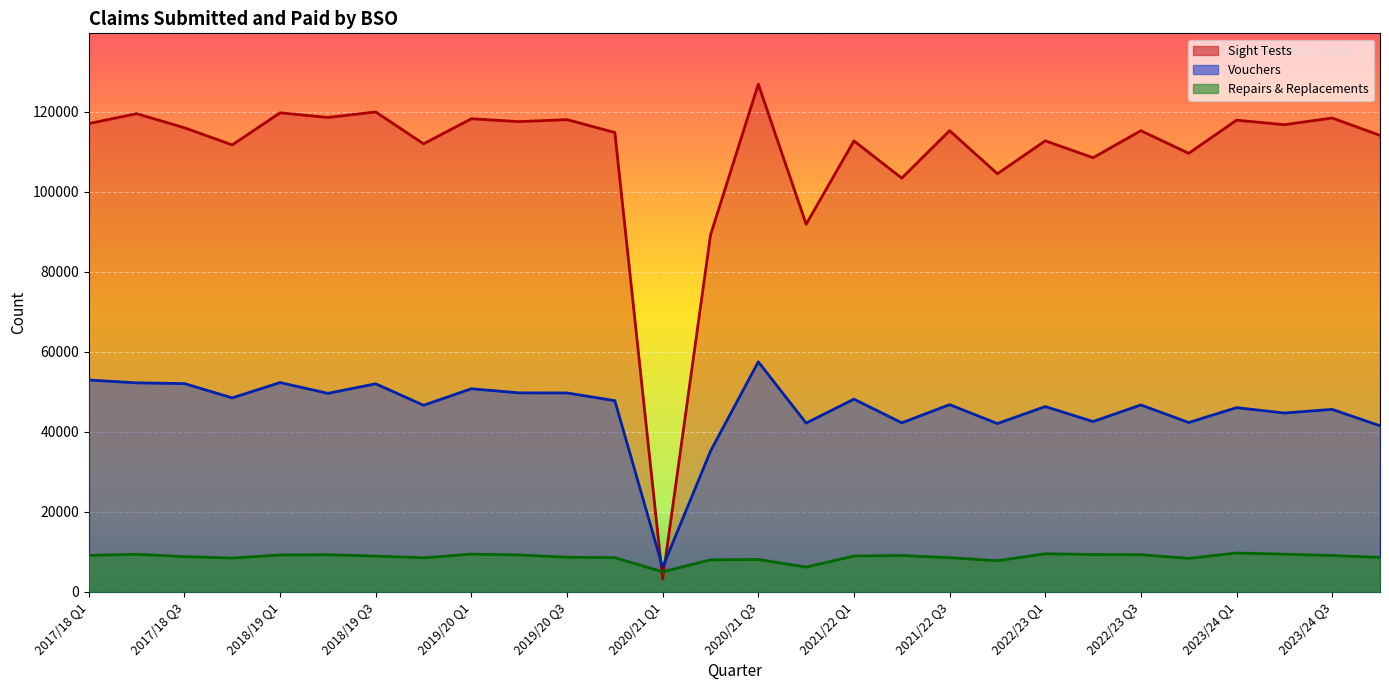

Reading right to left, extract all data points from this chart.

Sight Tests: 114145	118479	116811	117941	109652	115312	108561	112779	104556	115317	103456	112755	91936	126956	89222	3230	114857	118078	117584	118294	112028	119993	118624	119784	111760	116048	119565	117093
Vouchers: 41544	45640	44731	46074	42356	46752	42600	46344	42098	46826	42282	48201	42215	57542	35182	6135	47821	49747	49768	50798	46670	52032	49653	52348	48518	52088	52280	52978
Repairs & Replacements: 8629	9111	9441	9731	8394	9312	9359	9542	7801	8567	9110	8993	6207	8122	8023	5042	8574	8687	9246	9460	8528	8976	9298	9244	8464	8834	9428	9126